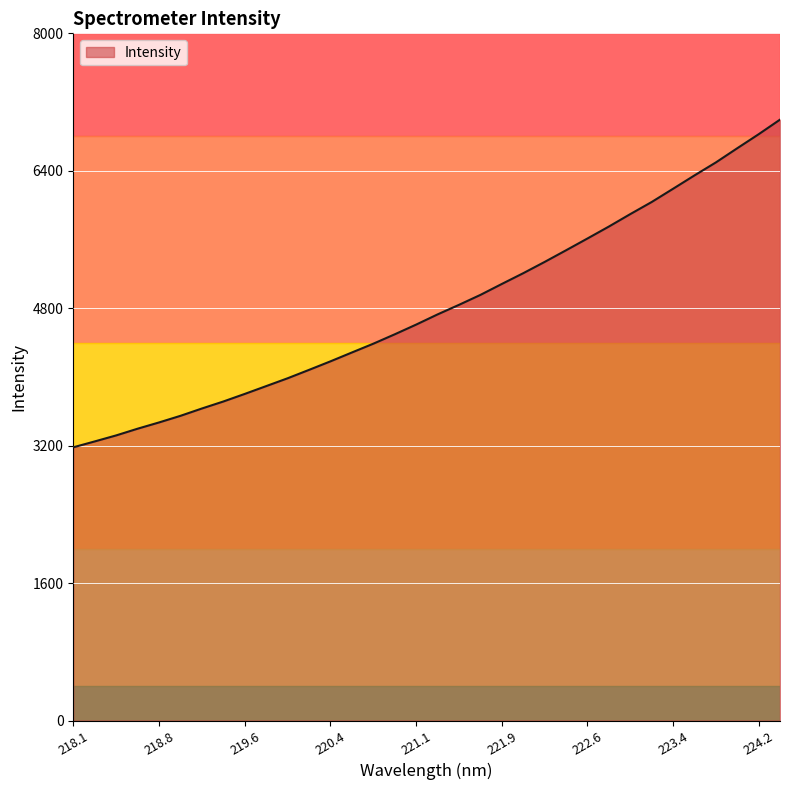

What is the greatest value displayed?

6995.3